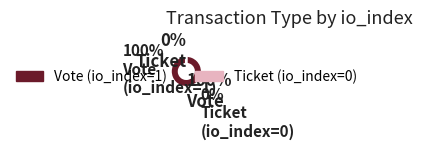

To the nearest percent, what is the average slice percentage?

50%